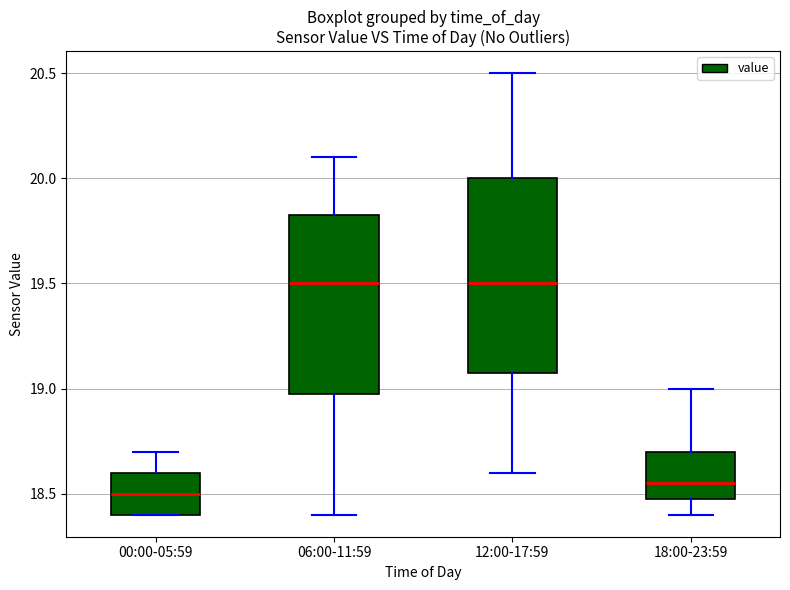

Reading left to right, transcribe this box plot: for each box, give where its median line is, the range the box spans, and where its two whiskers end, as read against the y-axis. The values are not printed on the chart, so give them approximately, as read against the axis.

00:00-05:59: median 18.50, box 18.40 to 18.60, whiskers 18.40 to 18.70
06:00-11:59: median 19.50, box 19.00 to 19.85, whiskers 18.40 to 20.10
12:00-17:59: median 19.50, box 19.10 to 20.00, whiskers 18.60 to 20.50
18:00-23:59: median 18.55, box 18.50 to 18.70, whiskers 18.40 to 19.00